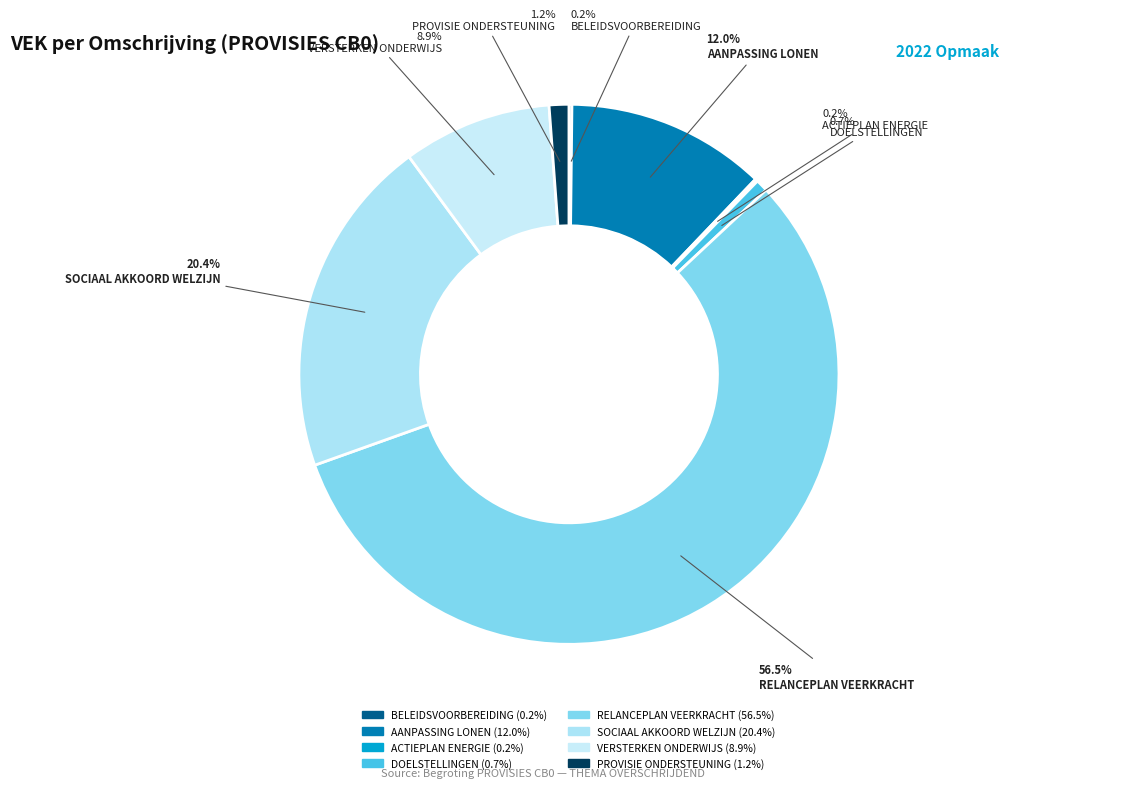

To the nearest percent, what percentage of the pie is DOELSTELLINGEN?

1%